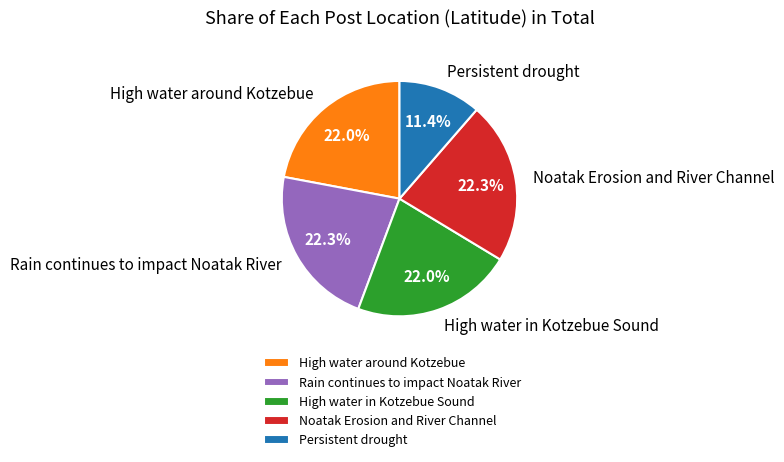

What is the smallest slice in the pie chart?

Persistent drought